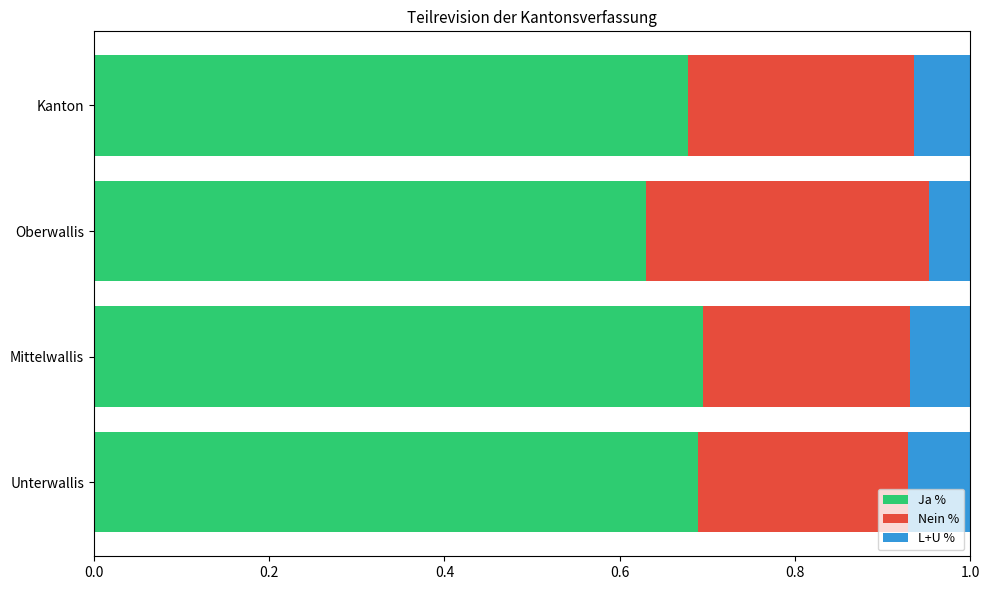

Is it true that Ja % equals 0.7 at Mittelwallis?

True